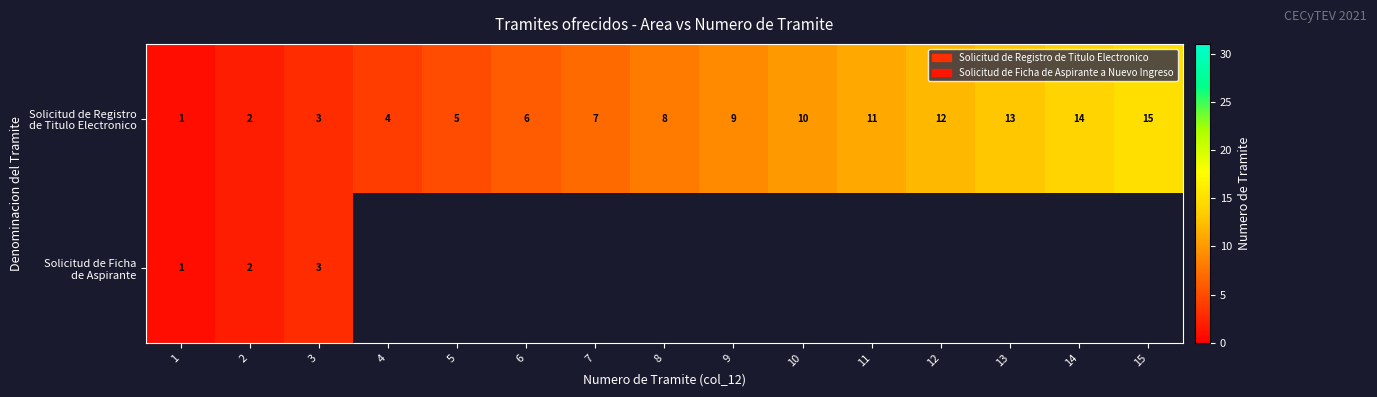

What is the difference between the maximum and minimum values in the Solicitud de Registro de Titulo Electronico series?

14.0